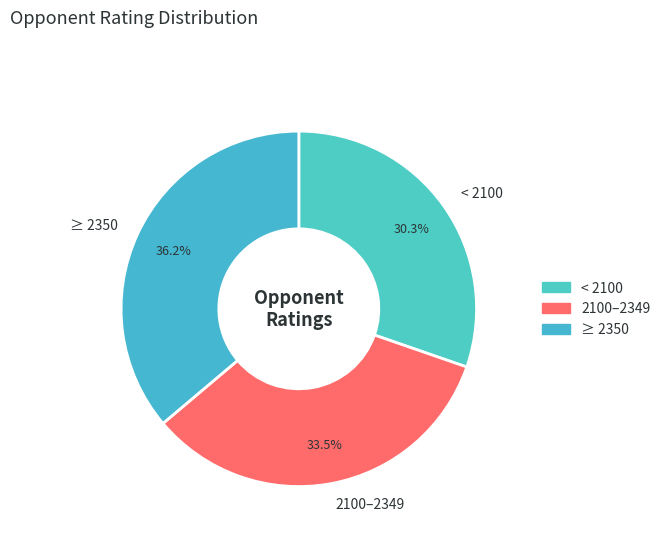

What portion of the pie excludes ≥ 2350?

63.8%